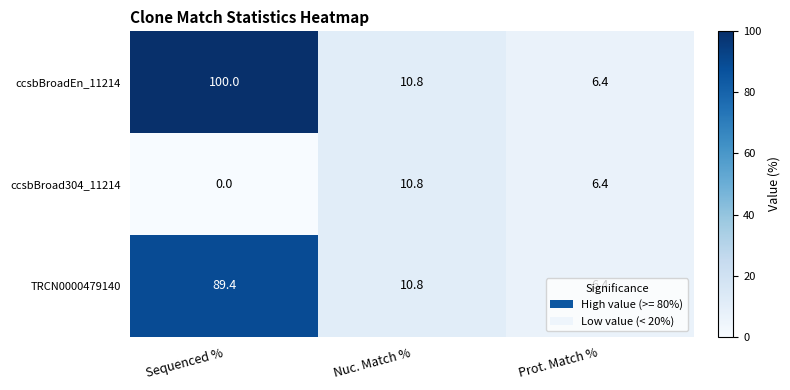

True or false: TRCN0000479140 has a value of 6.4 at Prot. Match %.

True